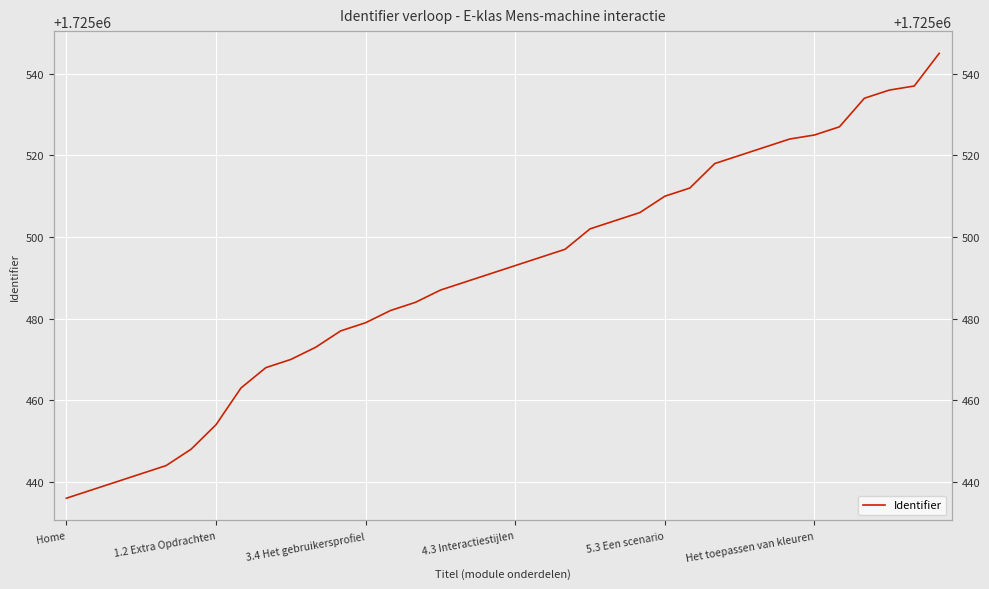

Where does the data first go above 1725493?

19